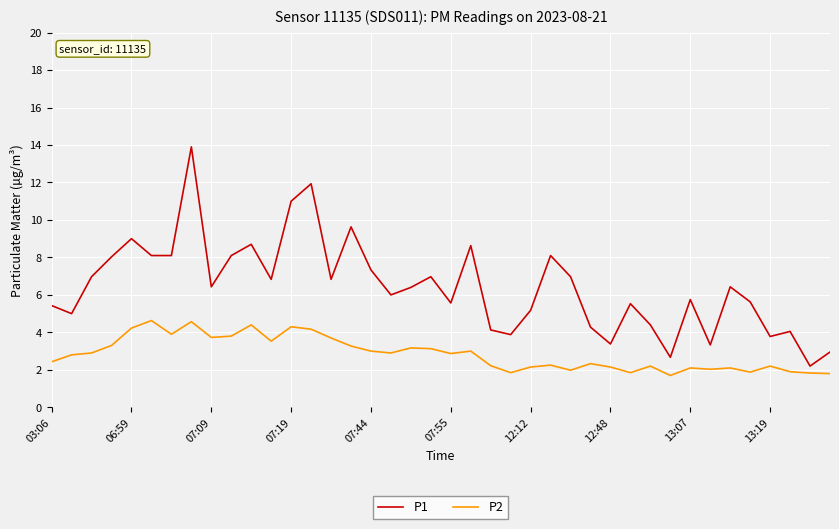

True or false: P1 has more than 0 points higher than both neighbors.

True